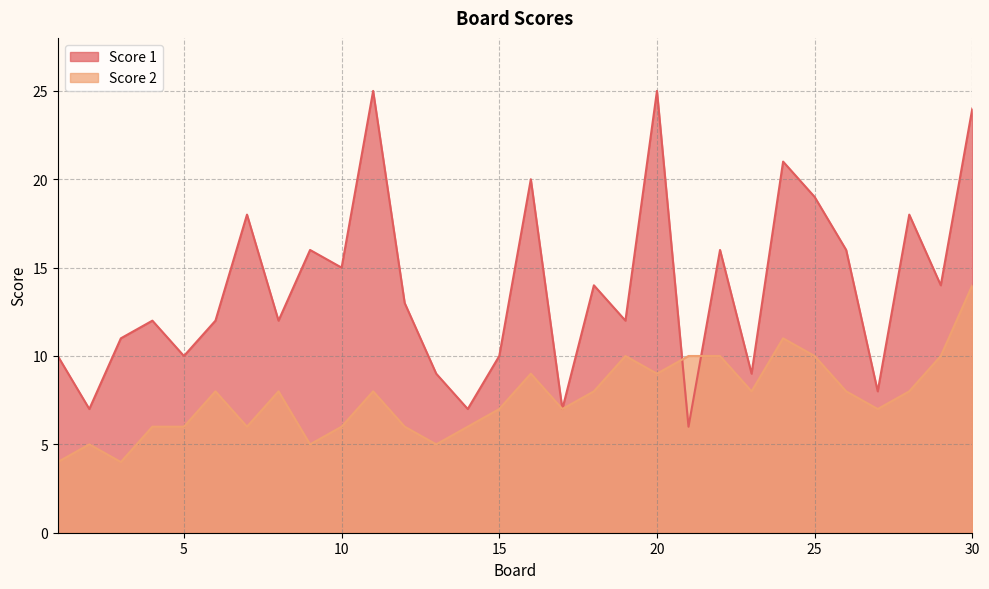

Where is the first local maximum for Score 2?

2